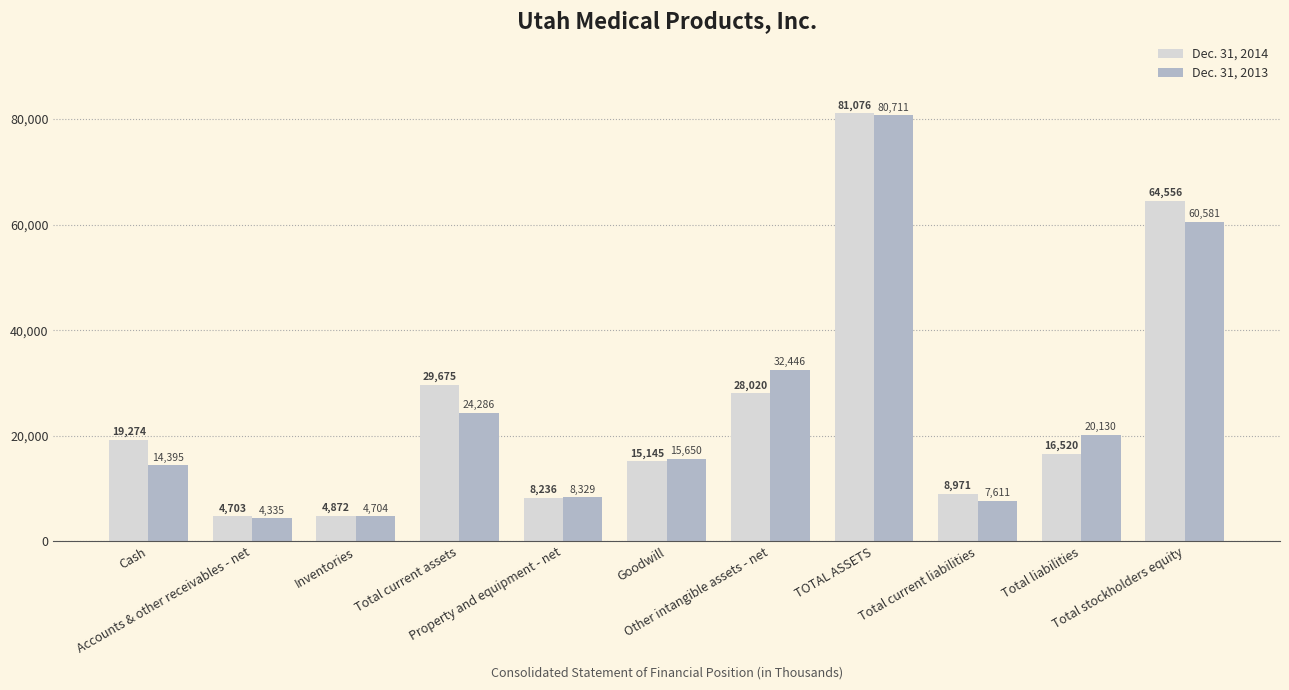

The value of Dec. 31, 2013 at TOTAL ASSETS is 80711. True or false?

True